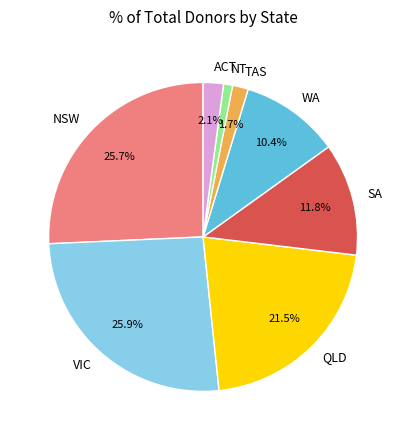

What is the smallest slice in the pie chart?

NT